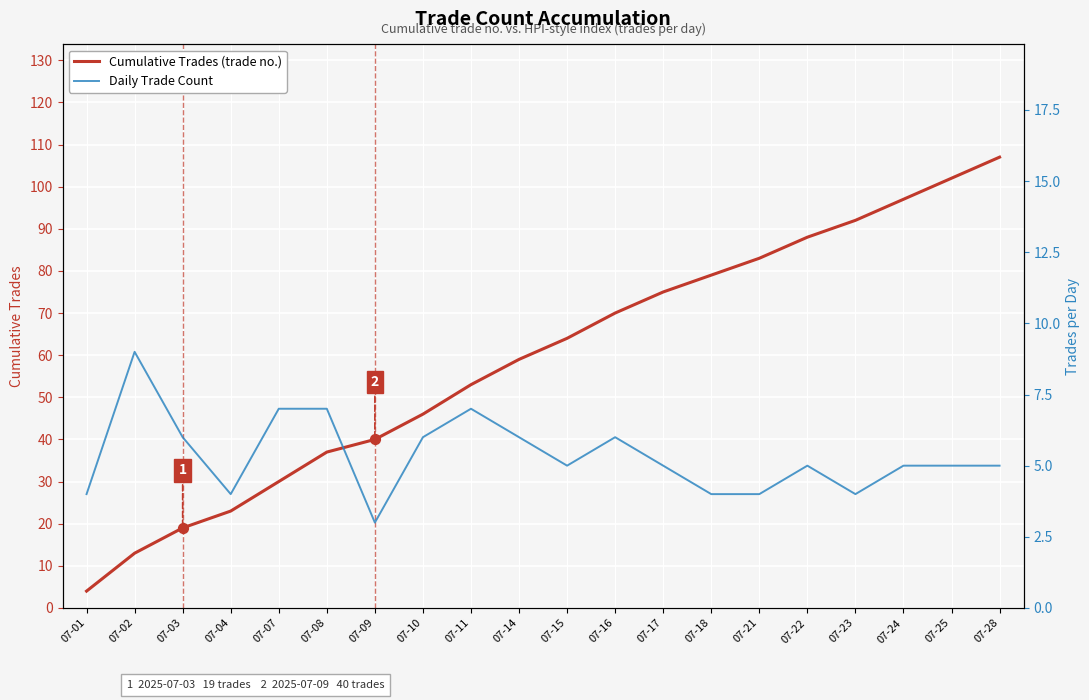

Which series reaches the maximum Y coordinate?

Cumulative Trades (trade no.)